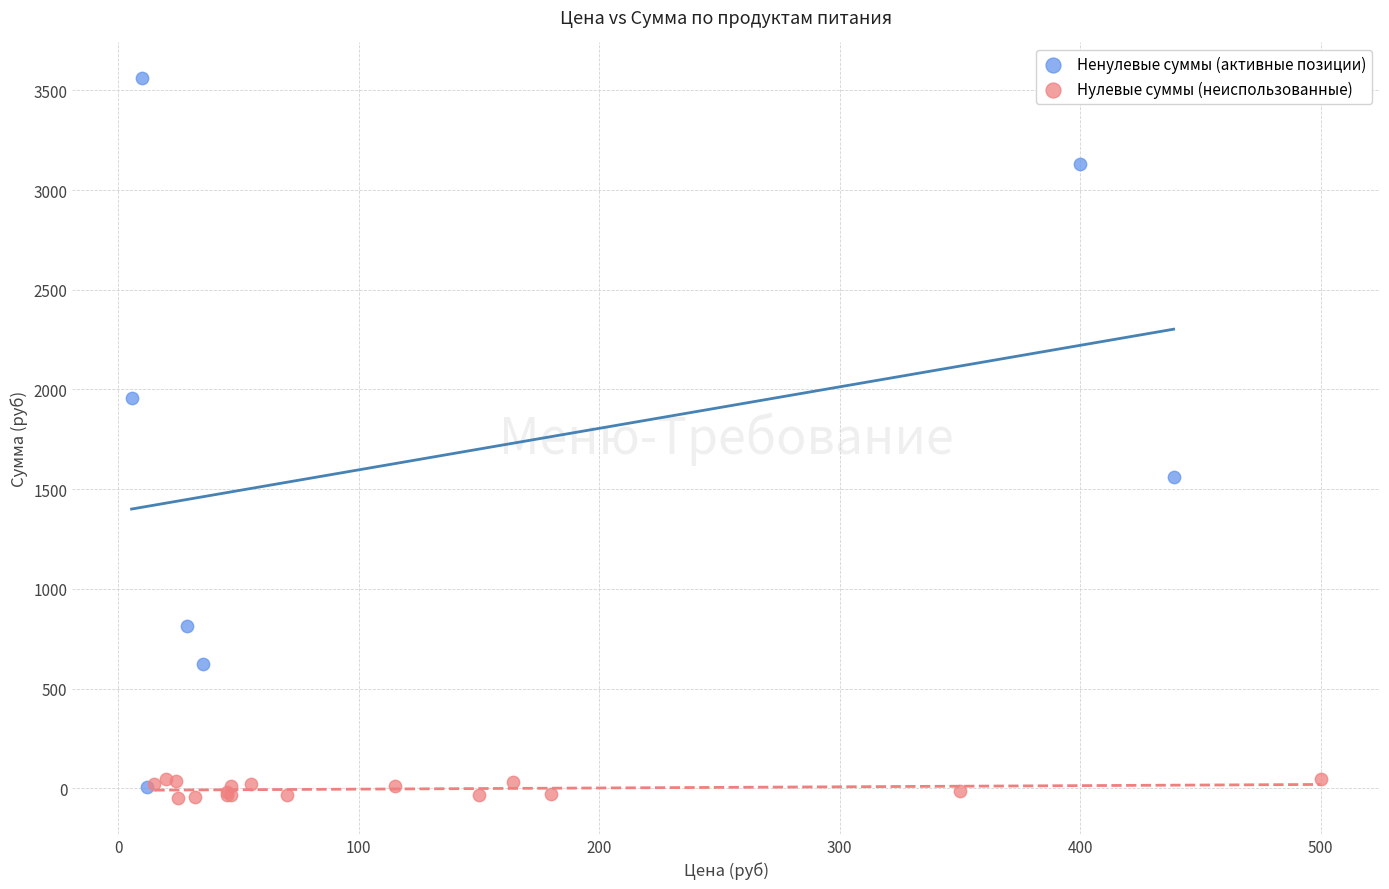

Which series has the largest Y range (max minus min)?

Ненулевые суммы (активные позиции)